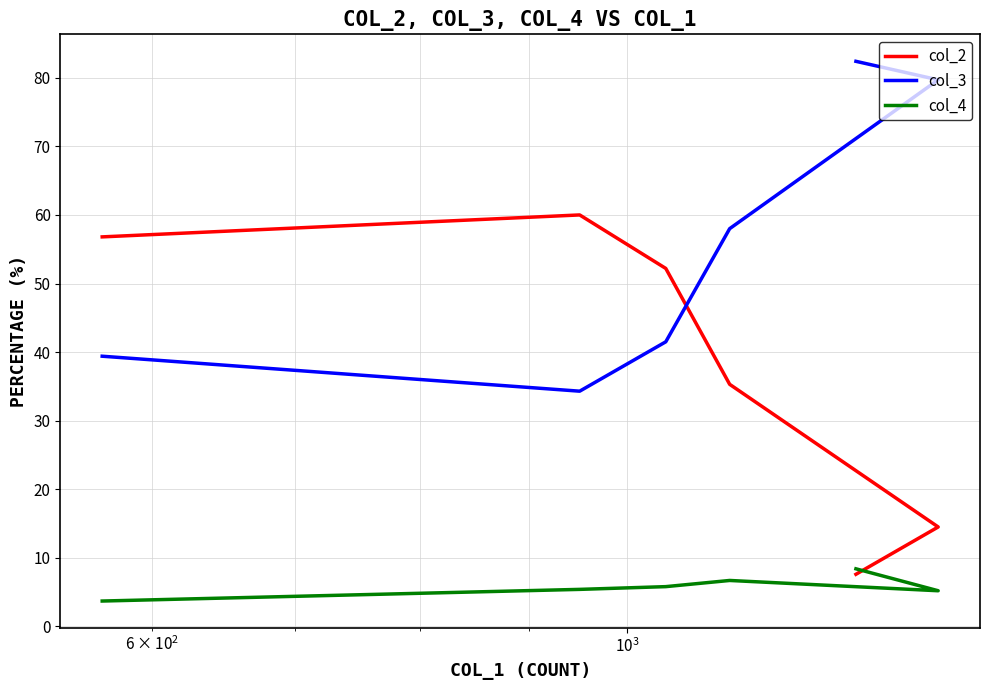

What is the difference between the highest and lowest values at $\mathdefault{10^{3}}$?

46.4